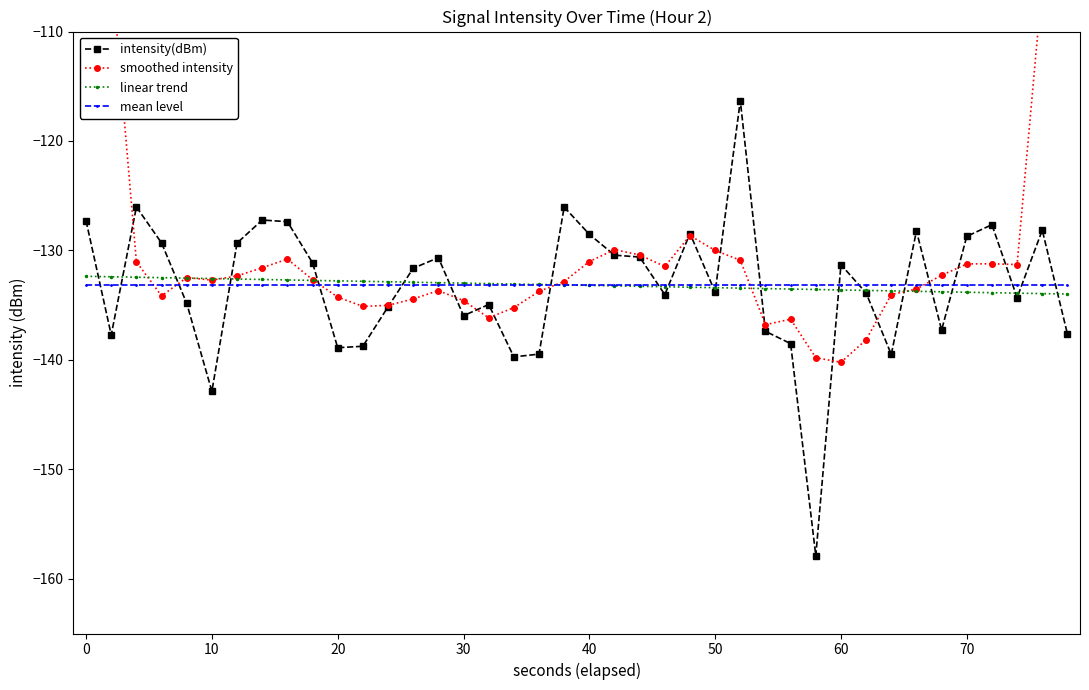

At how many categories does at least one series exceed -126?

5